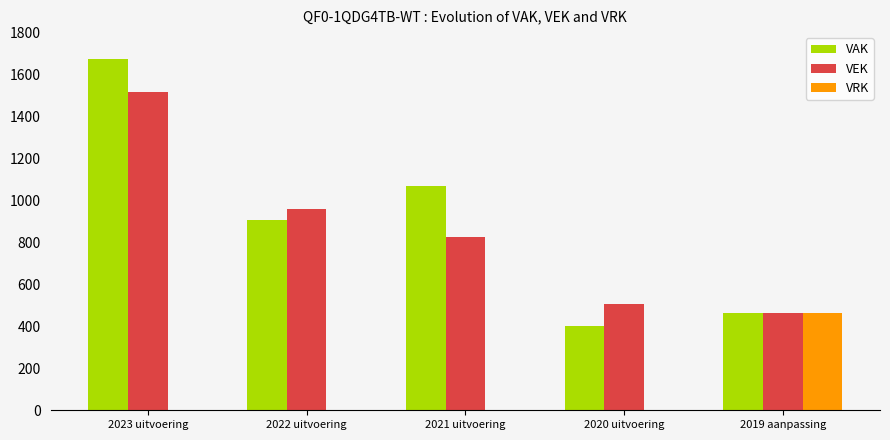

Which series has the largest total across all categories?

VAK